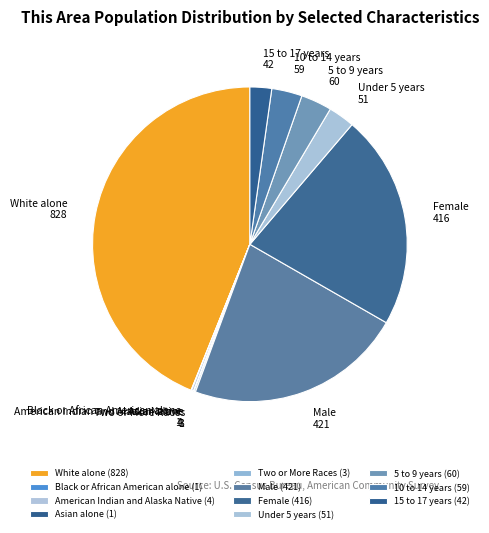

What is the largest slice in the pie chart?

White alone